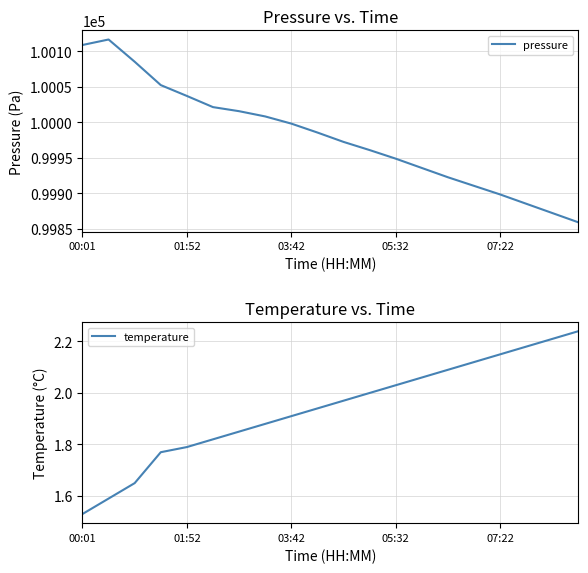

Which category has the lowest value in the temperature series?

00:01